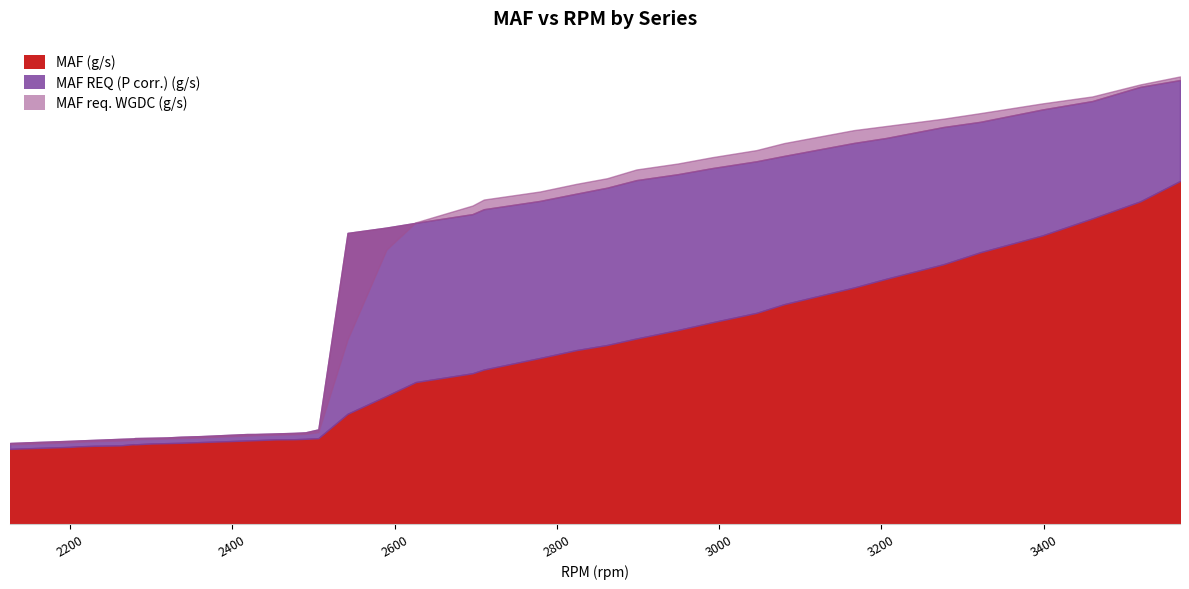

The value of MAF req. WGDC (g/s) at 25 is 41.9. True or false?

False